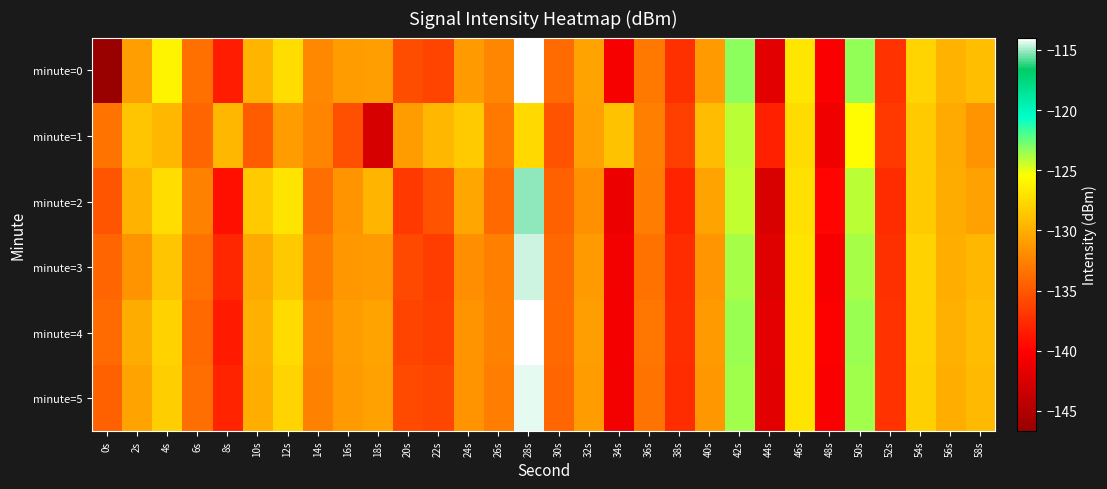

Between 48s and 52s, which series saw the biggest shift?

minute=1